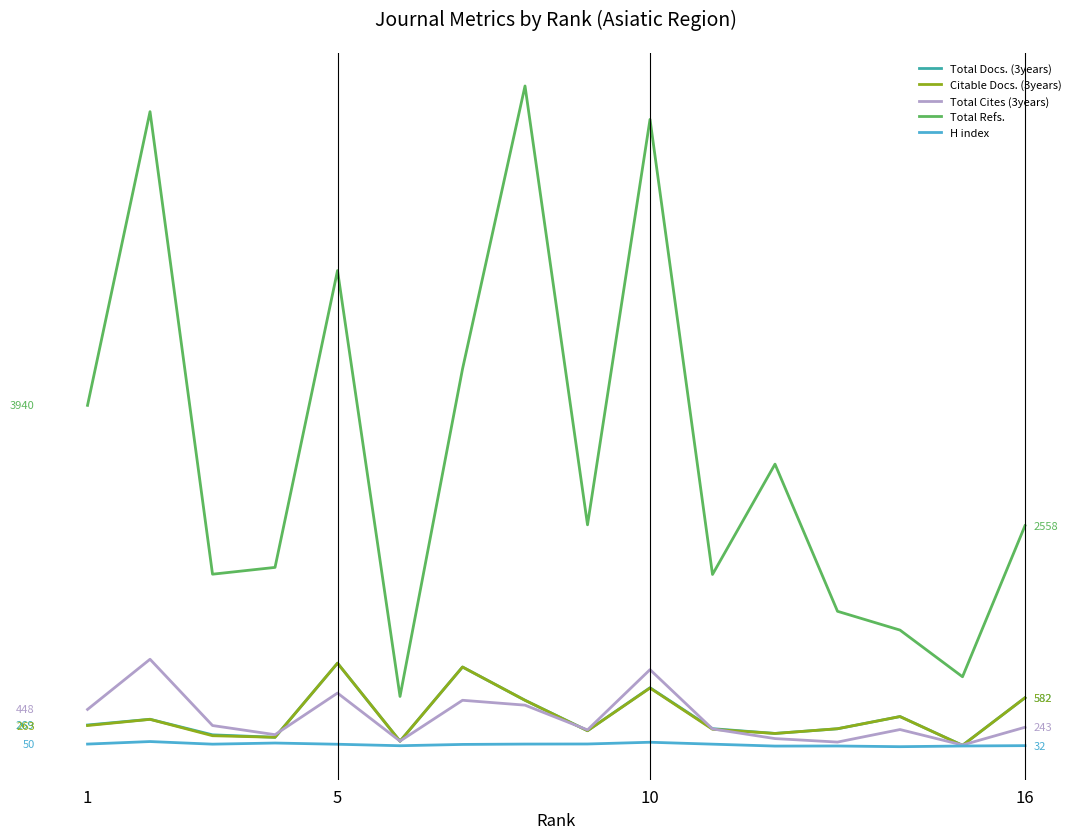

What are all the series names shown in the legend?

Total Docs. (3years), Citable Docs. (3years), Total Cites (3years), Total Refs., H index